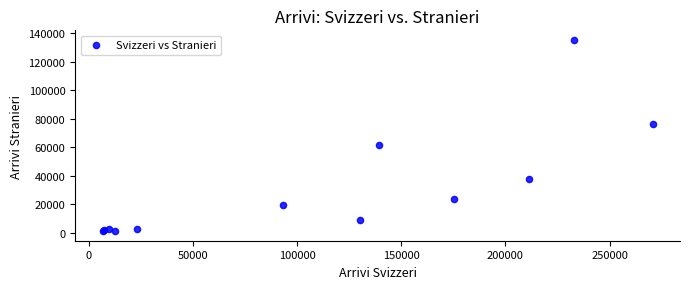

What Y value in the scatter plot is closest to 68253?

61488